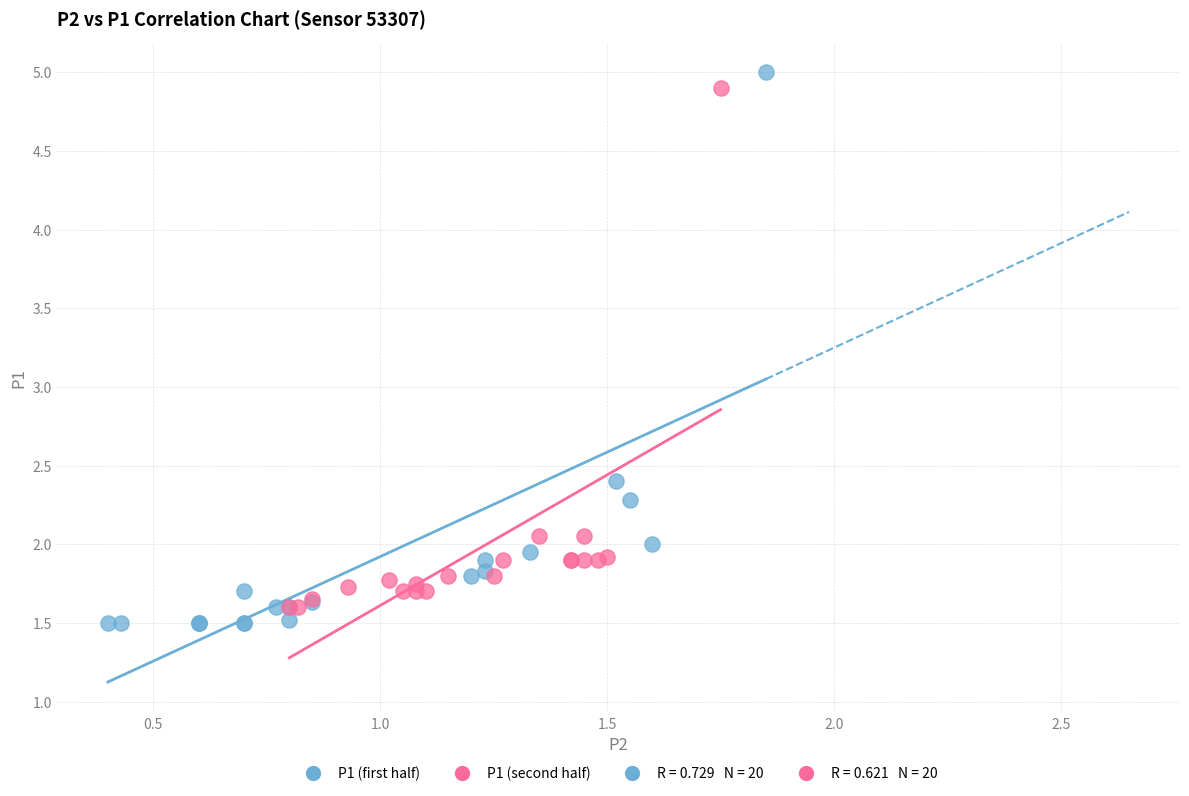

Which series has the widest spread of Y values?

P1 (first half)